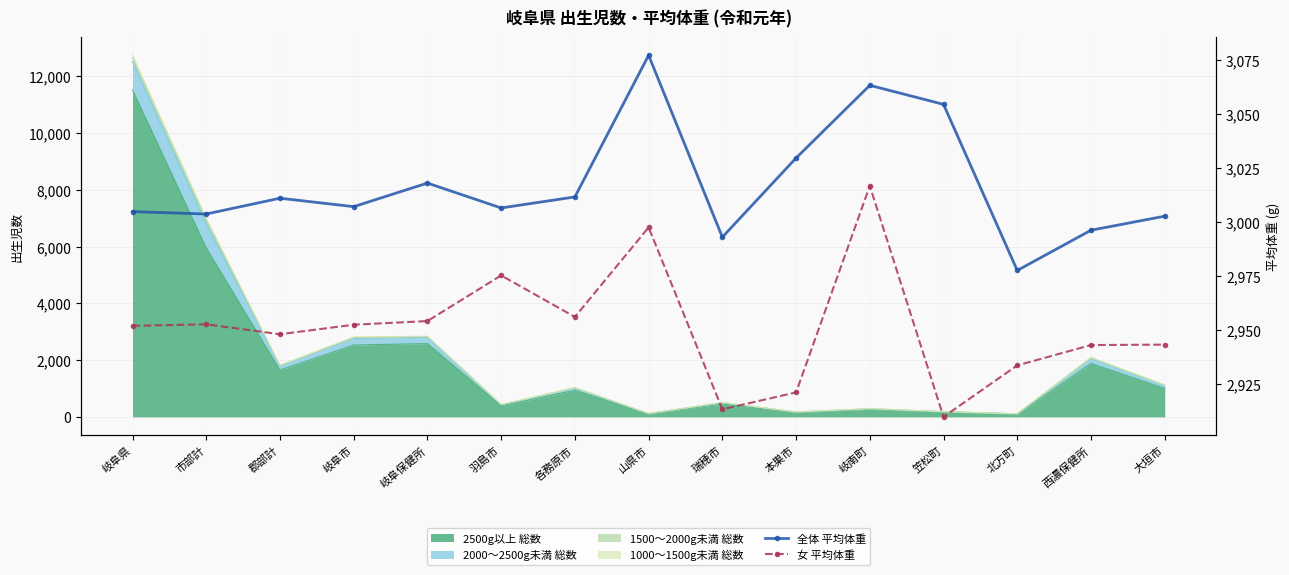

The 女 平均体重 series shows 2943.2 at 大垣市. True or false?

True